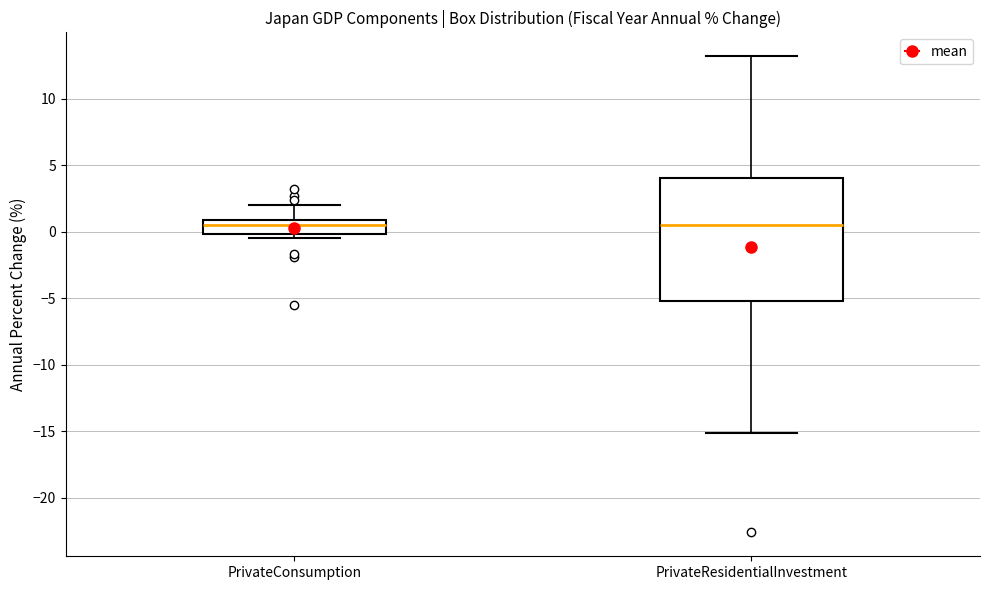

Reading left to right, transcribe this box plot: for each box, give where its median line is, the range the box spans, and where its two whiskers end, as read against the y-axis. The values are not printed on the chart, so give them approximately, as read against the axis.

PrivateConsumption: median 0.5, box 0.0 to 1.0, whiskers -0.5 to 2.0
PrivateResidentialInvestment: median 0.5, box -5.0 to 4.0, whiskers -15.0 to 13.0